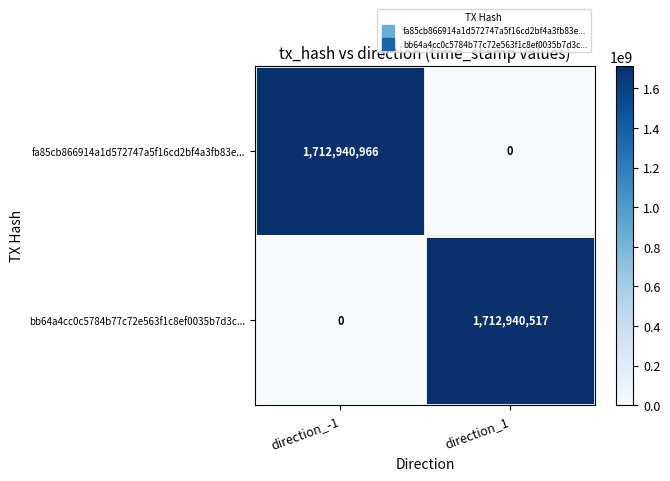

Reading left to right, what are all the values shown in this chart?

fa85cb866914a1d572747a5f16cd2bf4a3fb83e...: direction_-1=1712940966	direction_1=0
bb64a4cc0c5784b77c72e563f1c8ef0035b7d3c...: direction_-1=0	direction_1=1712940517